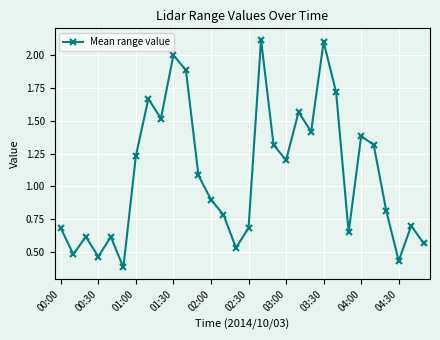

What is the greatest value displayed?

2.1